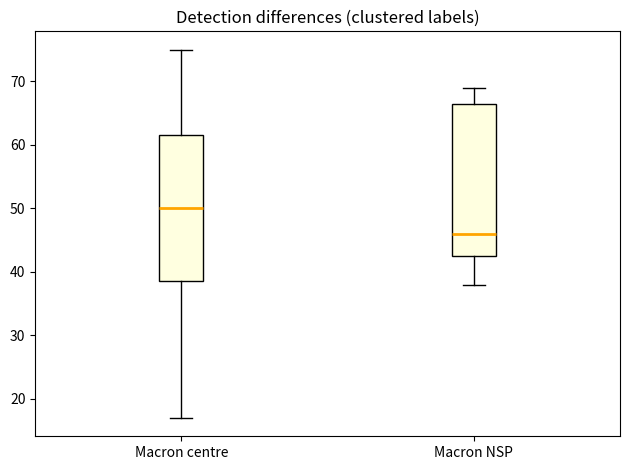

Comparing the boxes themselves (not the whiskers), which one is the tallest?

Macron NSP